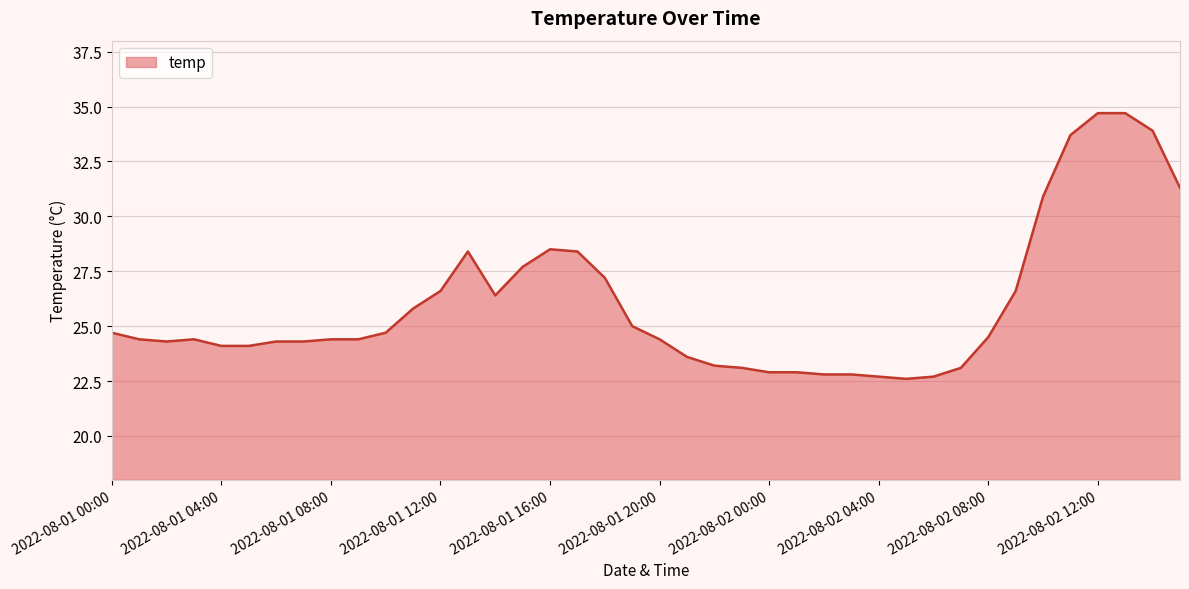

What is the greatest value displayed?

34.7